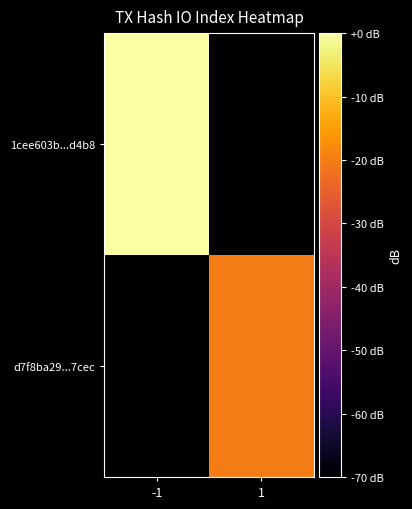

How many distinct data groups are displayed?

2